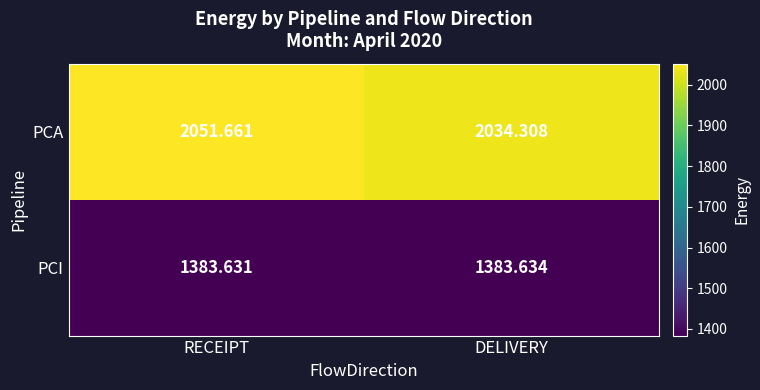

Which series changed the most between RECEIPT and DELIVERY?

PCA